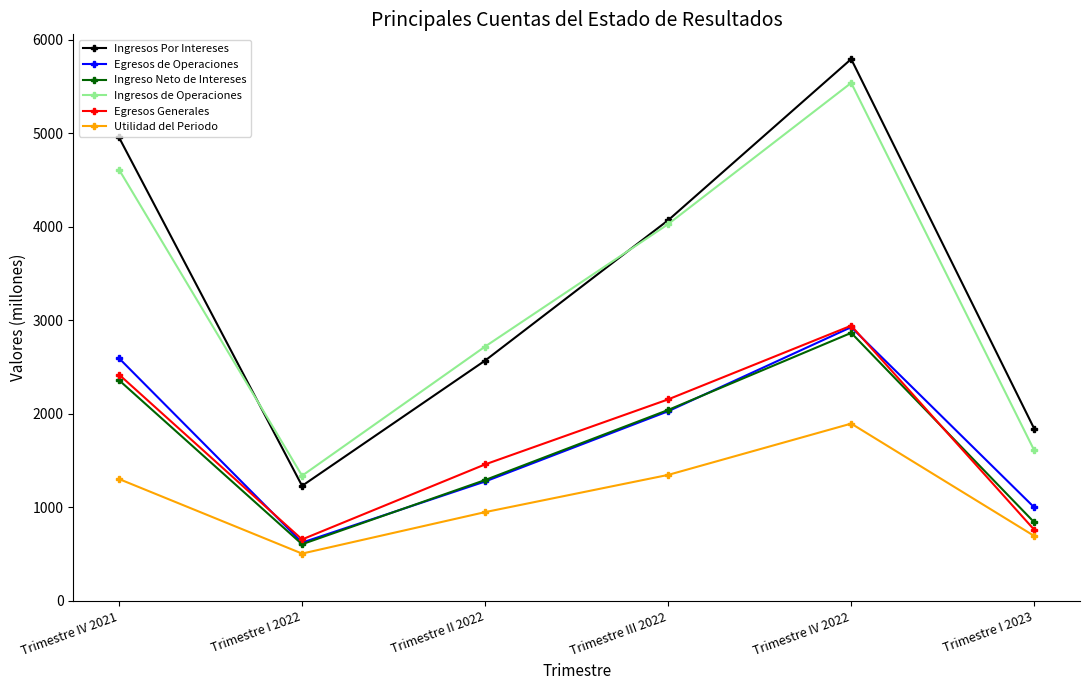

Reading left to right, list all the values displayed in this chart.

Ingresos Por Intereses: Trimestre IV 2021=4957.4	Trimestre I 2022=1231.2	Trimestre II 2022=2571.3	Trimestre III 2022=4072.1	Trimestre IV 2022=5796.1	Trimestre I 2023=1841.9
Egresos de Operaciones: Trimestre IV 2021=2596.1	Trimestre I 2022=624.3	Trimestre II 2022=1277.9	Trimestre III 2022=2029.3	Trimestre IV 2022=2928.7	Trimestre I 2023=1000.8
Ingreso Neto de Intereses: Trimestre IV 2021=2361.3	Trimestre I 2022=606.9	Trimestre II 2022=1293.4	Trimestre III 2022=2042.8	Trimestre IV 2022=2867.4	Trimestre I 2023=841.1
Ingresos de Operaciones: Trimestre IV 2021=4613.6	Trimestre I 2022=1339.5	Trimestre II 2022=2721.4	Trimestre III 2022=4030.4	Trimestre IV 2022=5541.1	Trimestre I 2023=1610.3
Egresos Generales: Trimestre IV 2021=2421.4	Trimestre I 2022=658.1	Trimestre II 2022=1460.7	Trimestre III 2022=2156.1	Trimestre IV 2022=2944.4	Trimestre I 2023=761.1
Utilidad del Periodo: Trimestre IV 2021=1304.3	Trimestre I 2022=506.8	Trimestre II 2022=950.3	Trimestre III 2022=1348.3	Trimestre IV 2022=1897.0	Trimestre I 2023=695.0